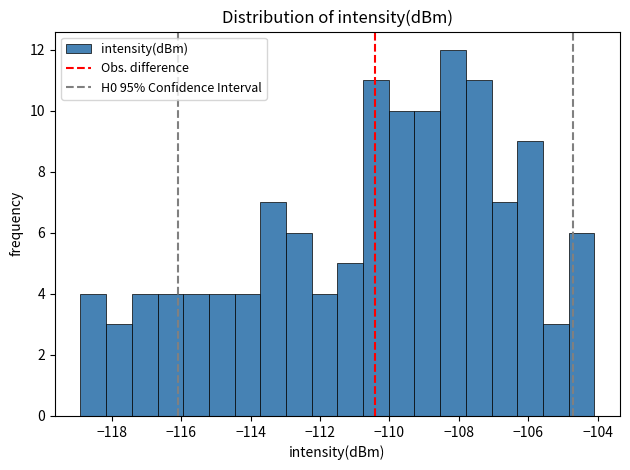

Read against the x-axis, roughly where is the centre of the tallest bar?

-108.2